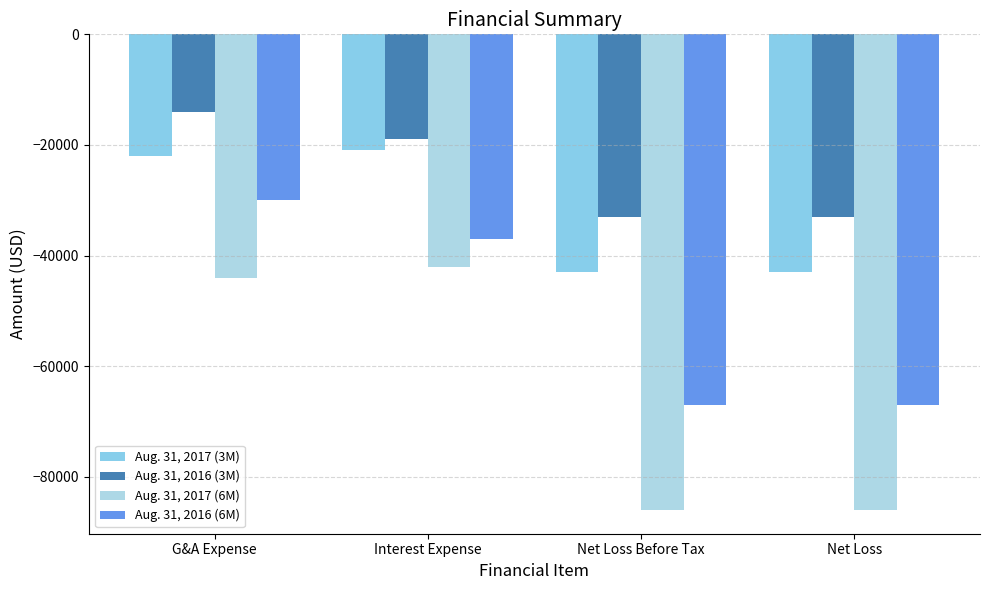

How many values in the Aug. 31, 2016 (6M) series are below -37000?

2